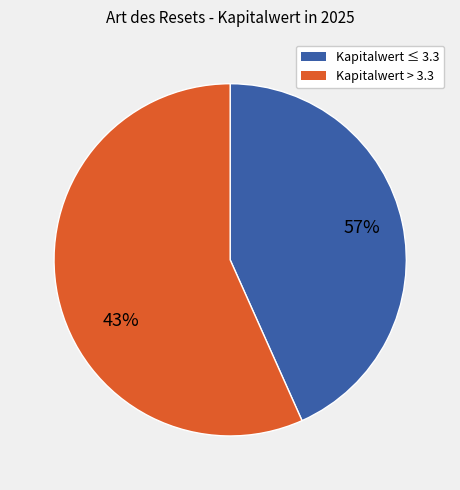

Is it true that 16 is 3% of the pie?

True